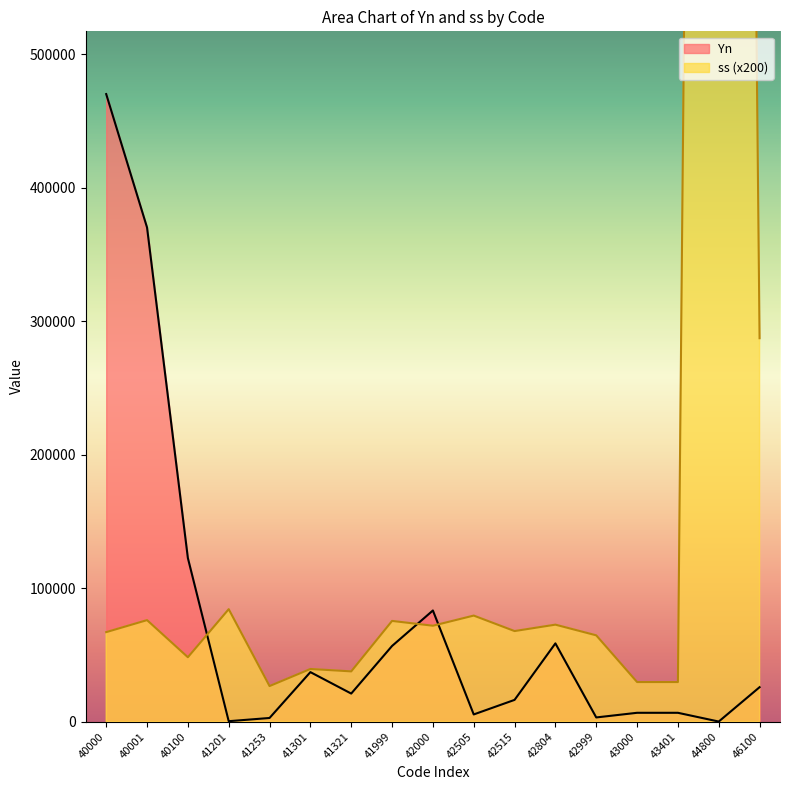

What is the spread (max minus min) of values at 40000?

403095